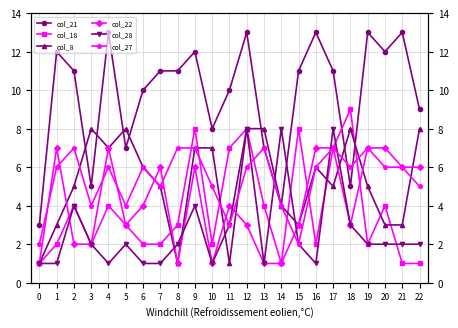

Reading left to right, transcribe all the data shown in this chart.

col_21: 3	12	11	5	13	7	10	11	11	12	8	10	13	7	4	11	13	11	5	13	12	13	9
col_18: 1	2	4	2	4	3	2	2	3	8	2	7	8	4	1	8	2	7	9	2	4	1	1
col_8: 1	3	5	8	7	8	6	5	1	7	7	1	8	8	4	3	6	5	8	5	3	3	8
col_22: 1	7	2	2	7	3	4	6	1	6	1	4	3	1	1	3	7	7	3	7	7	6	6
col_28: 1	1	4	2	1	2	1	1	2	4	1	3	8	1	8	2	1	8	3	2	2	2	2
col_27: 2	6	7	4	6	4	6	5	7	7	5	3	6	7	4	2	6	7	6	7	6	6	5